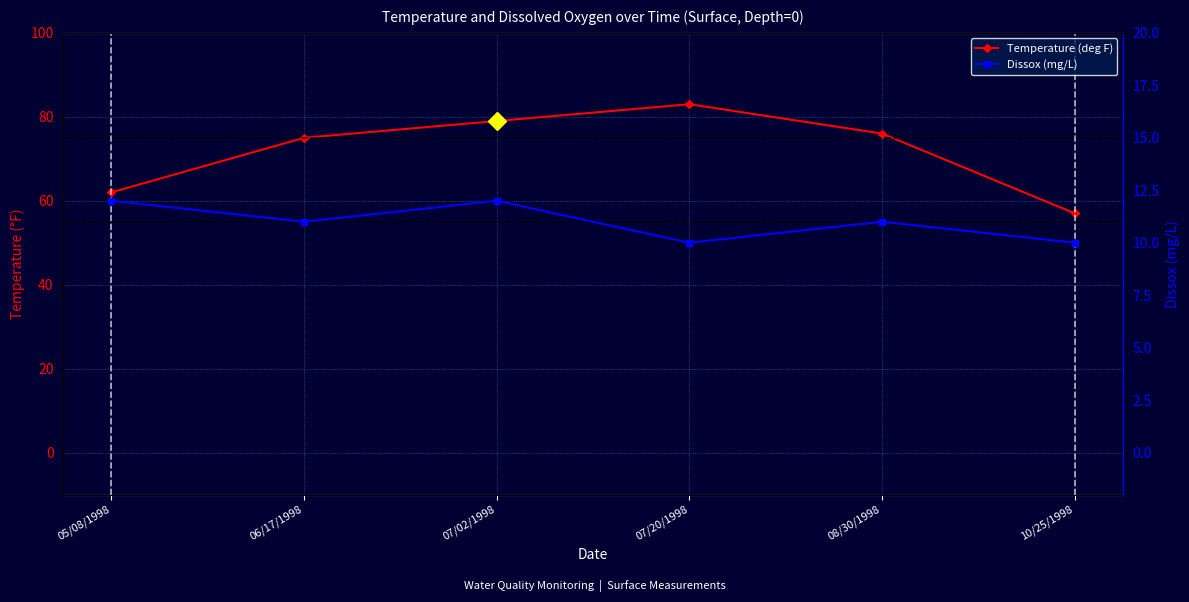

True or false: Temperature (deg F) and Dissox (mg/L) cross at least once.

False